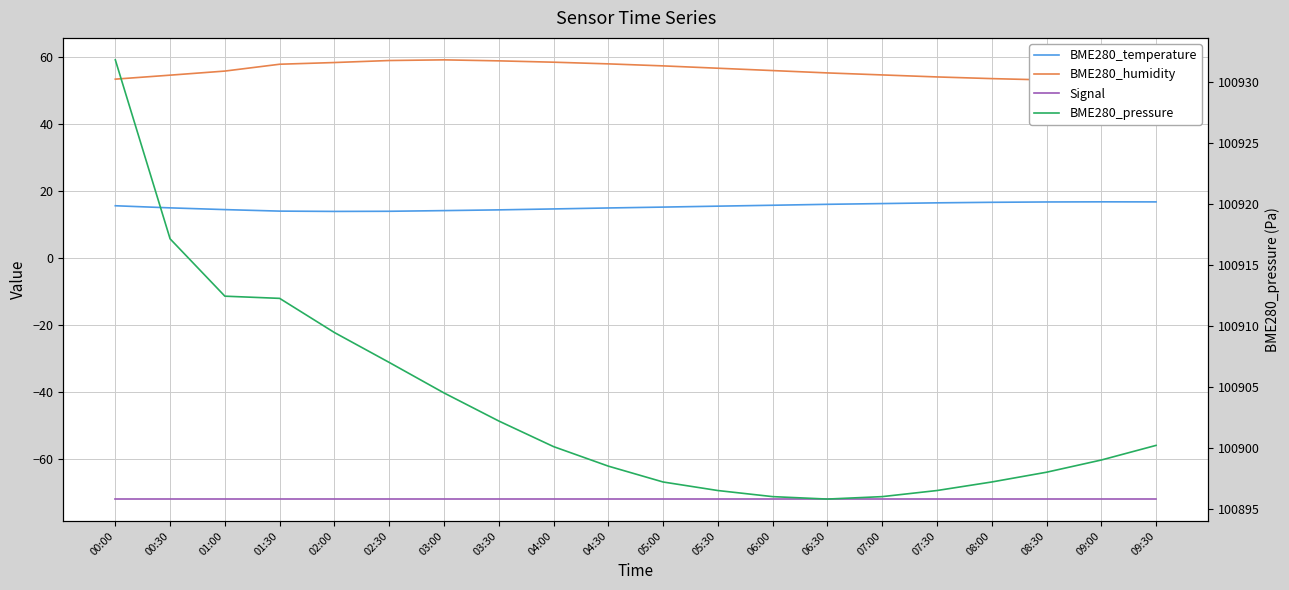

List the labels in order of BME280_temperature value, largest first.

09:00, 09:30, 08:30, 08:00, 07:30, 07:00, 06:30, 06:00, 00:00, 05:30, 05:00, 00:30, 04:30, 04:00, 01:00, 03:30, 03:00, 01:30, 02:30, 02:00